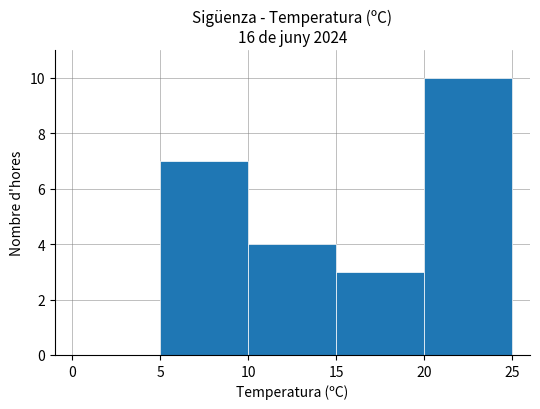

The chart shows a value of 4 at 10. True or false?

True